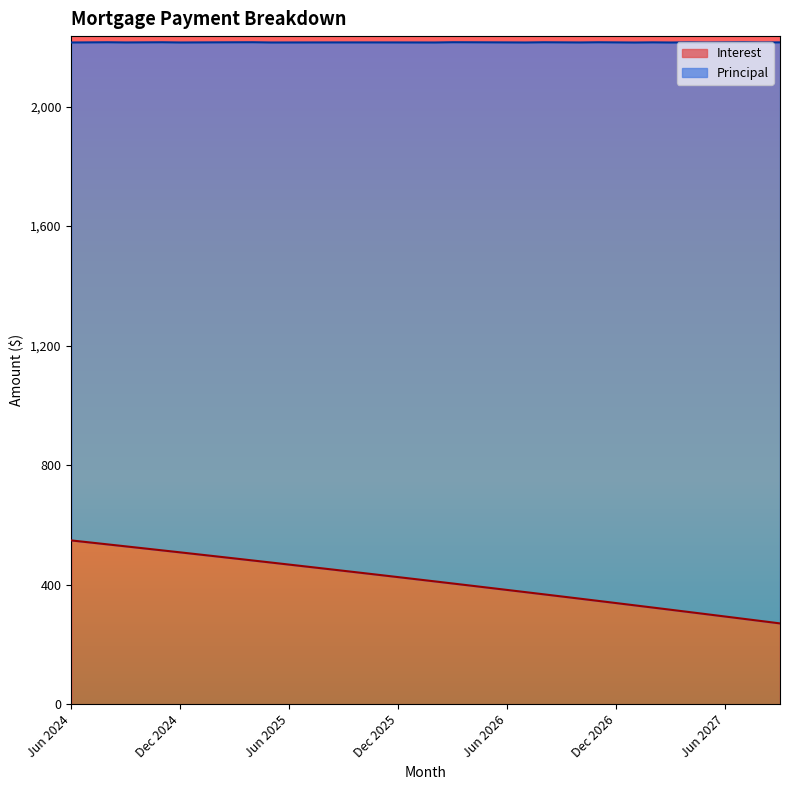

True or false: the data has more than 1 interior local peaks.

False